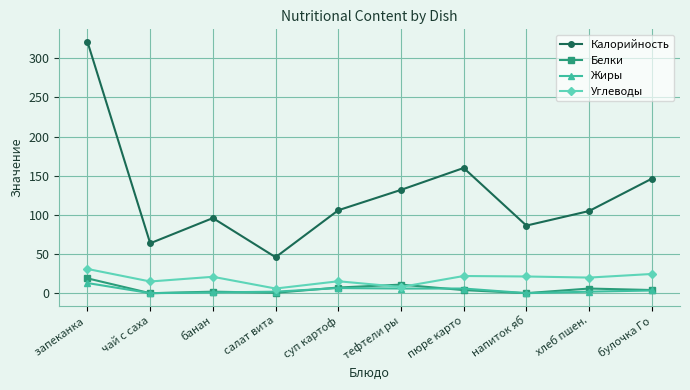

What is the maximum value shown in the chart?

321.0